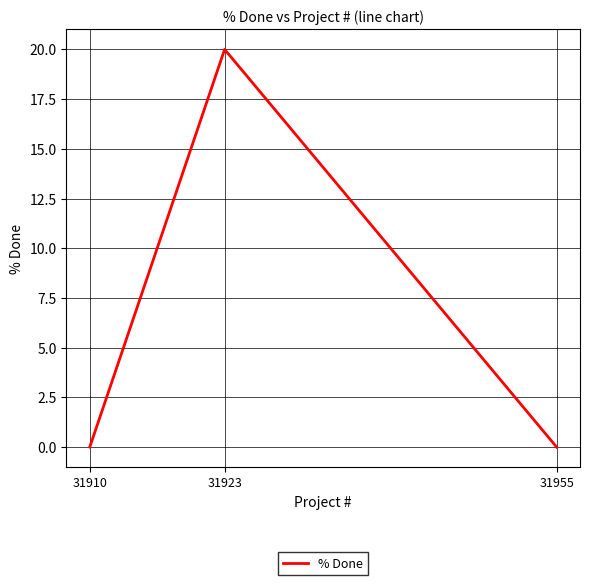

What is the value of the 2nd point from the left?

20